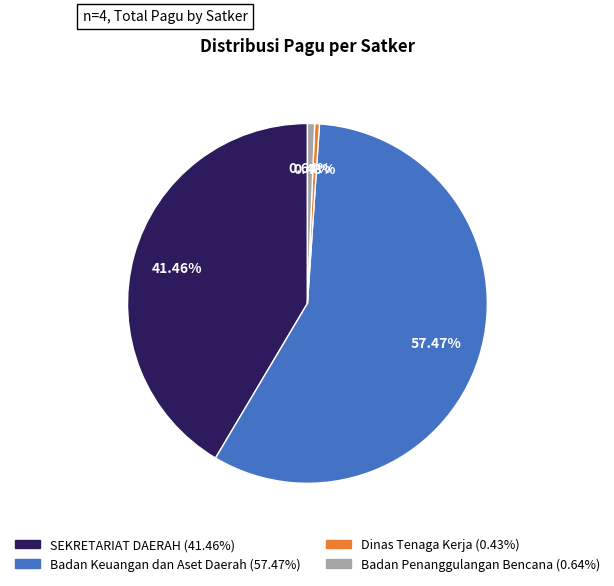

Count the number of slices in the pie.

4